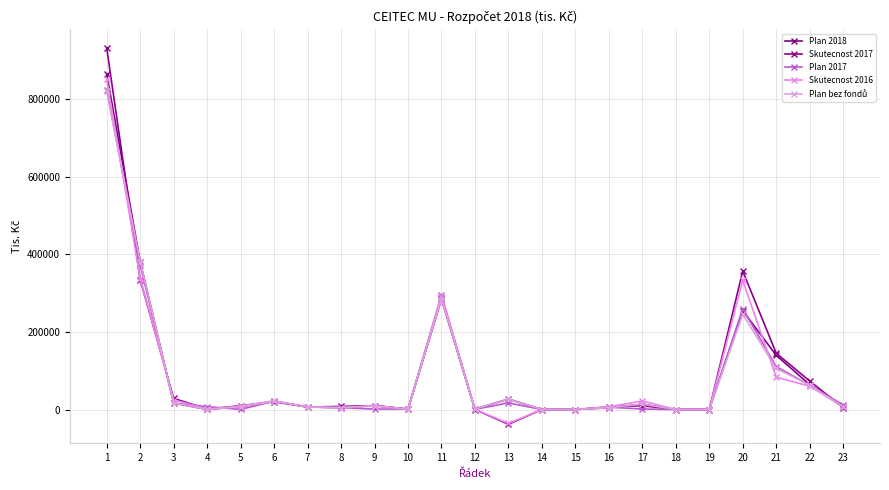

Where is Skutecnost 2017 nearest to the value 446399?

20